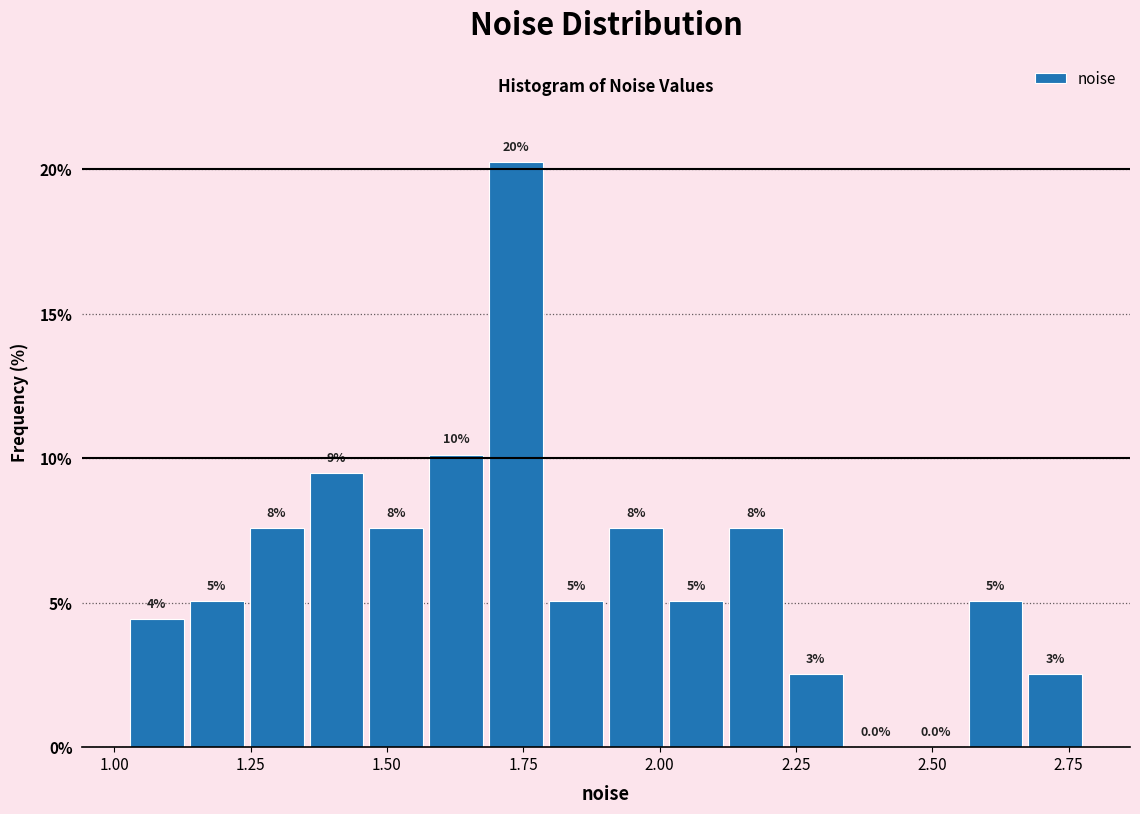

Around what value on the x-axis is the tallest bar? Give the approximate position of its centre, as read against the axis.

1.75